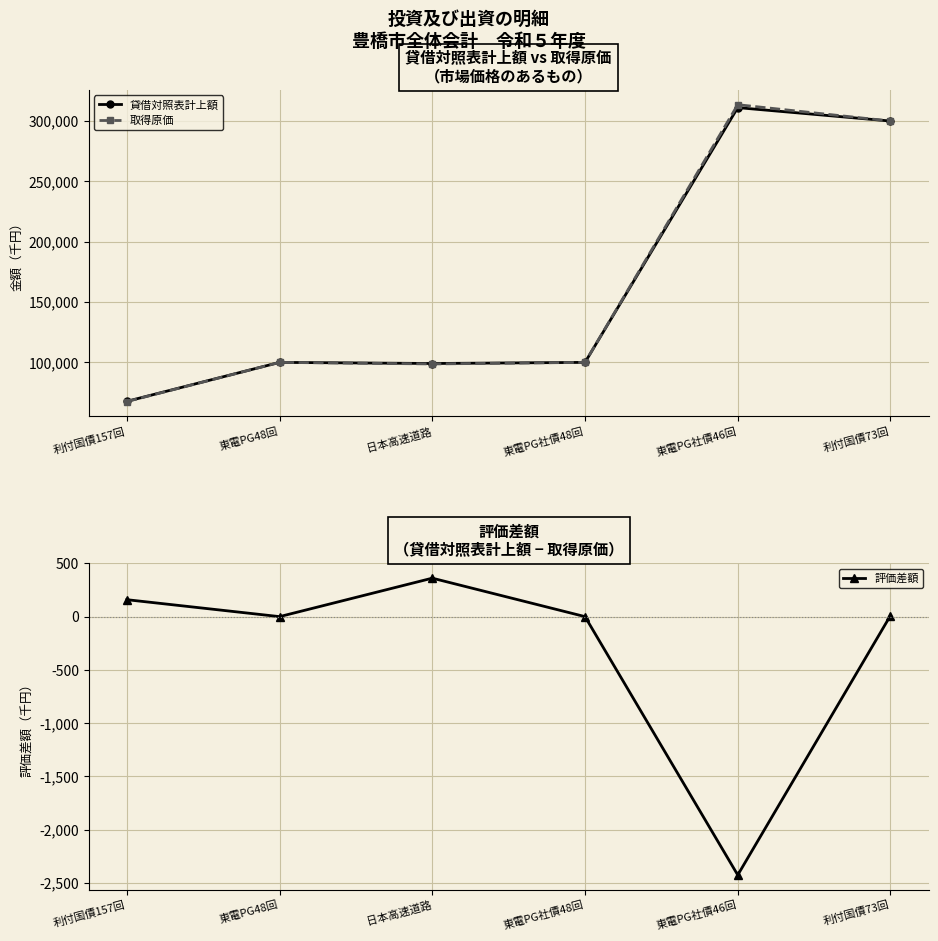

What are all the series names shown in the legend?

貸借対照表計上額, 取得原価, 評価差額